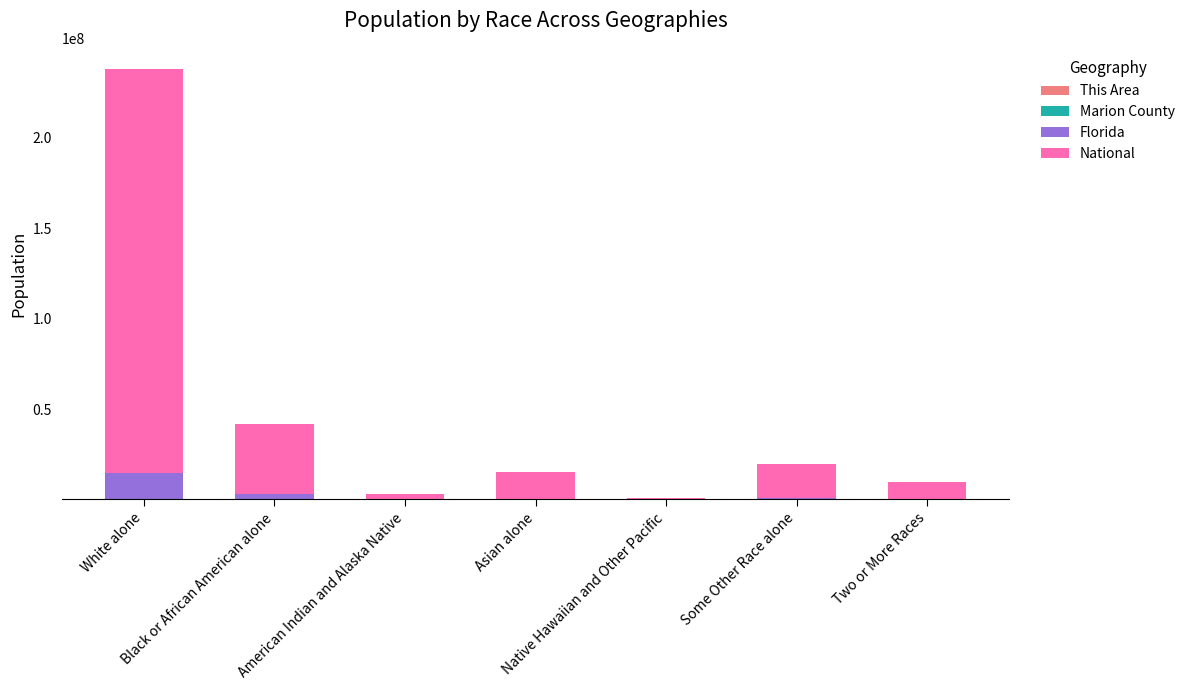

The National series shows 21397736 at Black or African American alone. True or false?

False